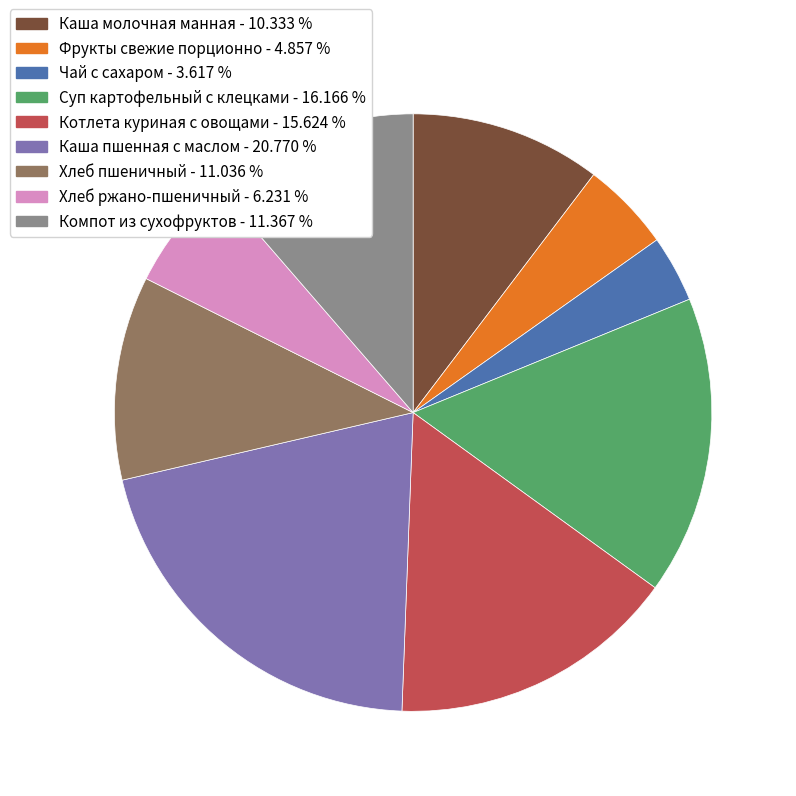

Count the number of slices in the pie.

9